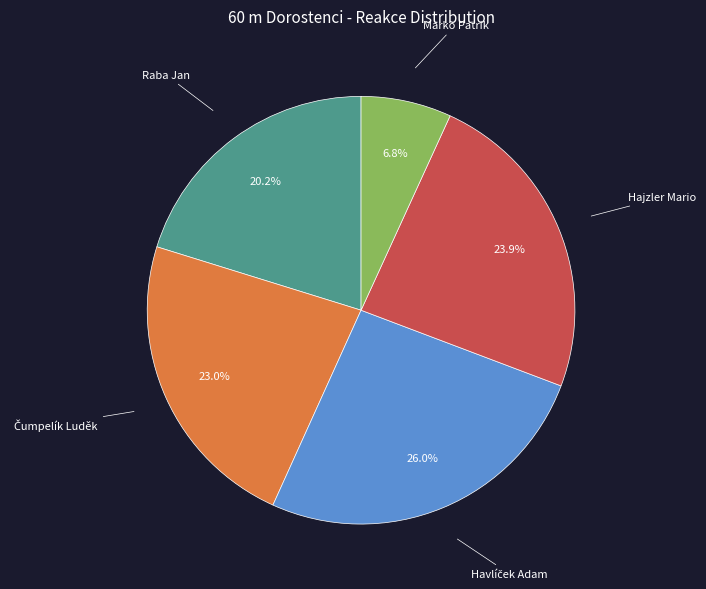

Do Raba Jan and Marko Patrik together represent more than half of the pie?

No